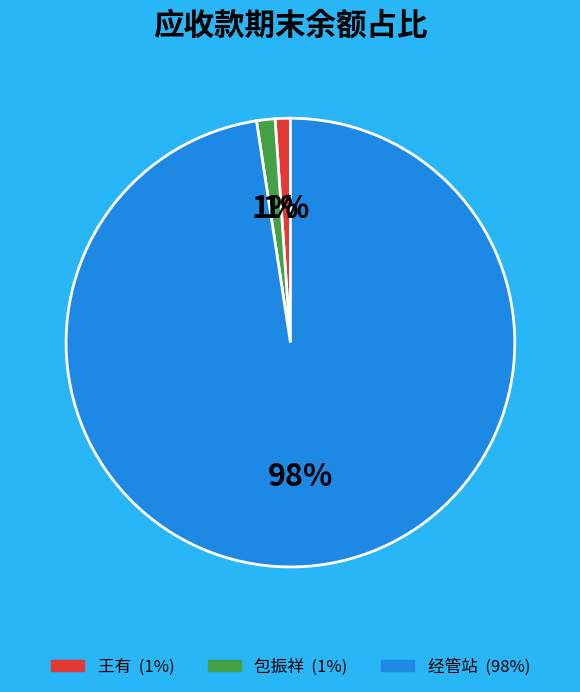

What percentage is the 王有 slice, to the nearest percent?

1%